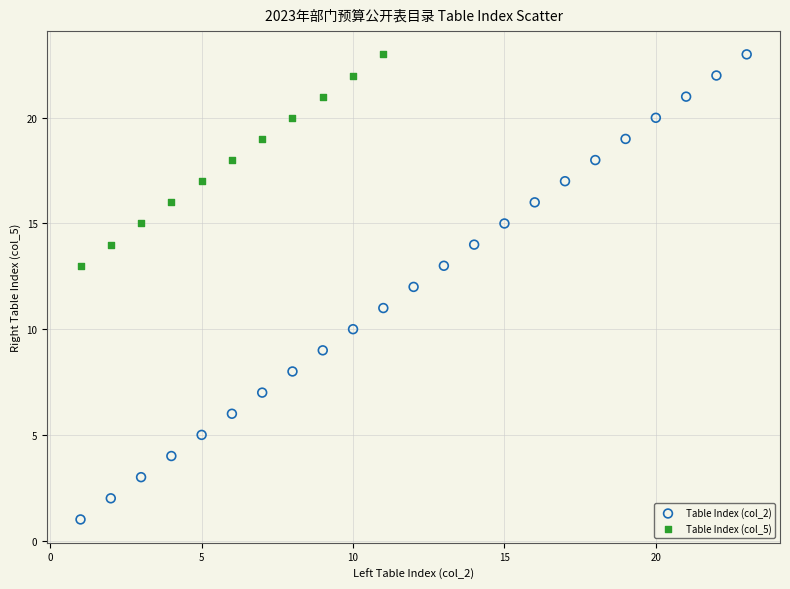

Which series reaches the minimum Y coordinate?

Table Index (col_2)